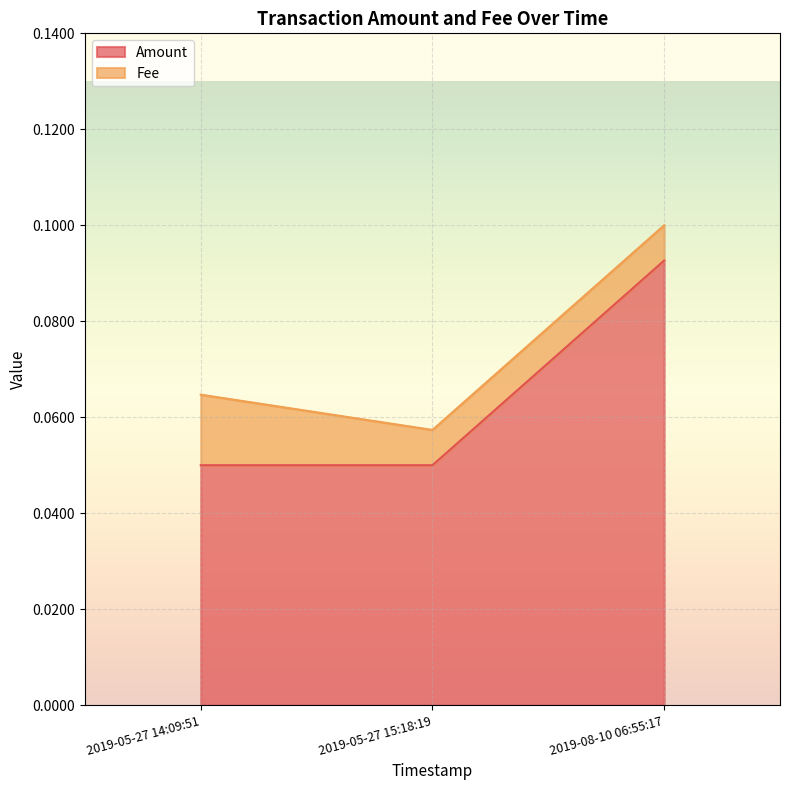

Reading left to right, list all the values displayed in this chart.

0.1	0.1	0.1